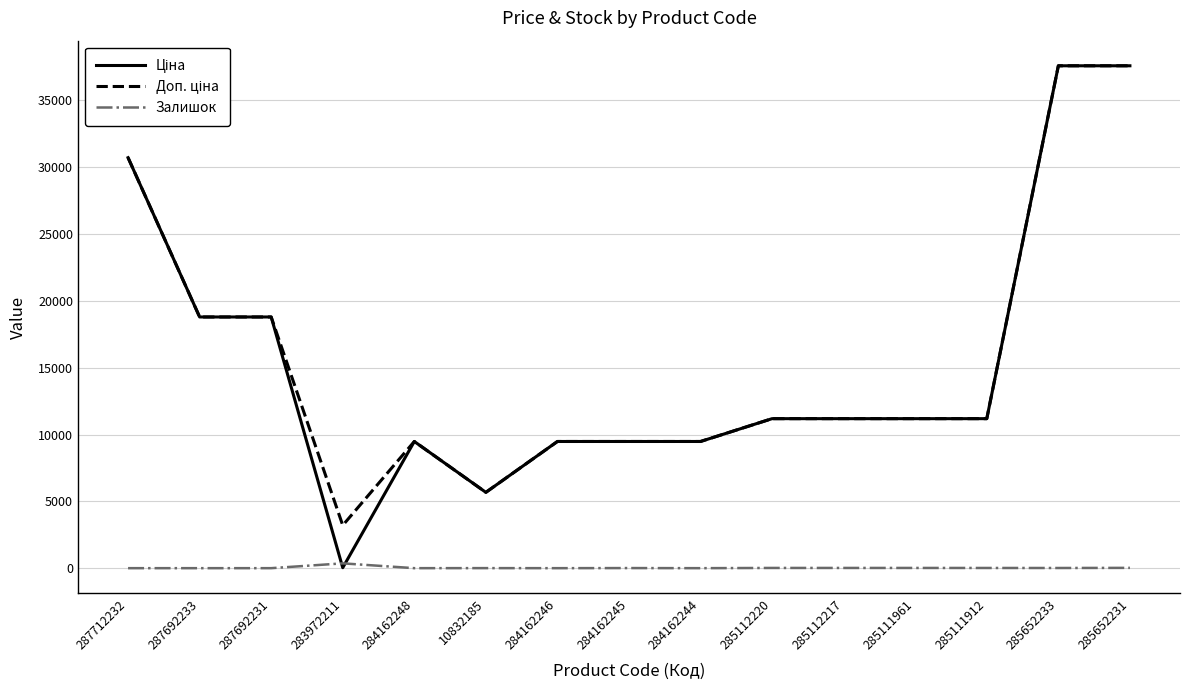

What is the greatest value displayed?

37593.6